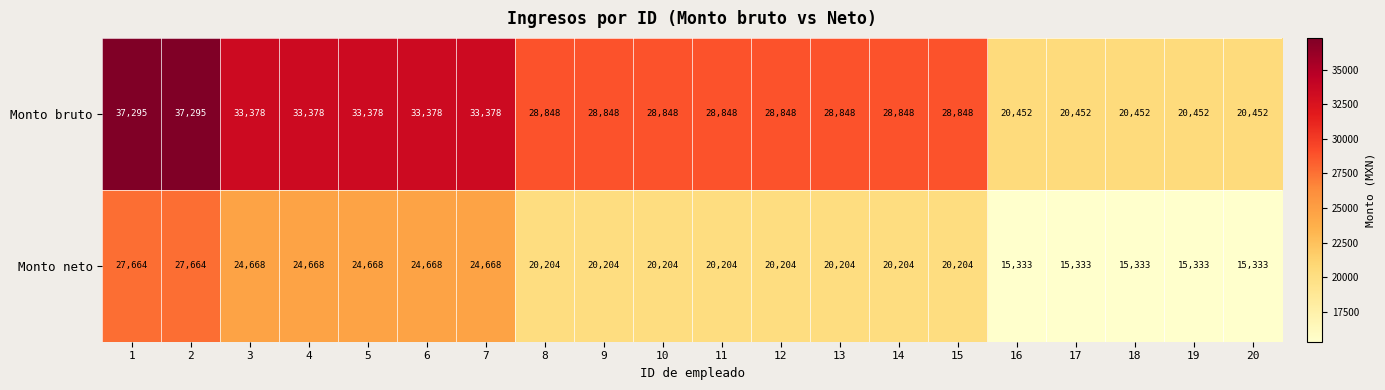

What is the difference between the second highest and second lowest values in the Monto neto series?

12331